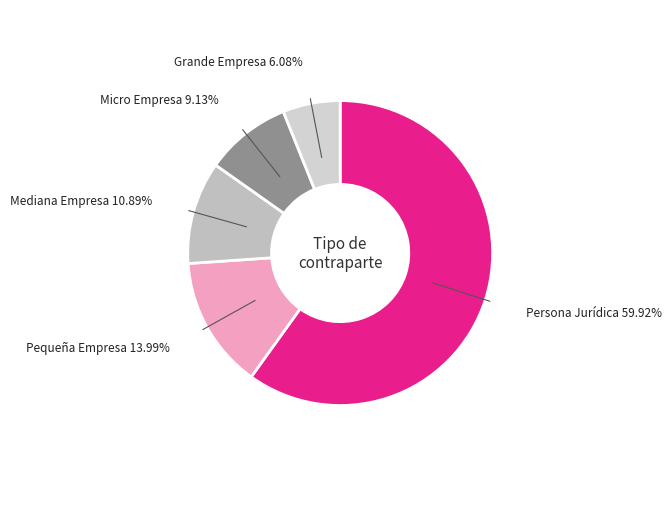

Do Grande Empresa and Micro Empresa together represent more than half of the pie?

No